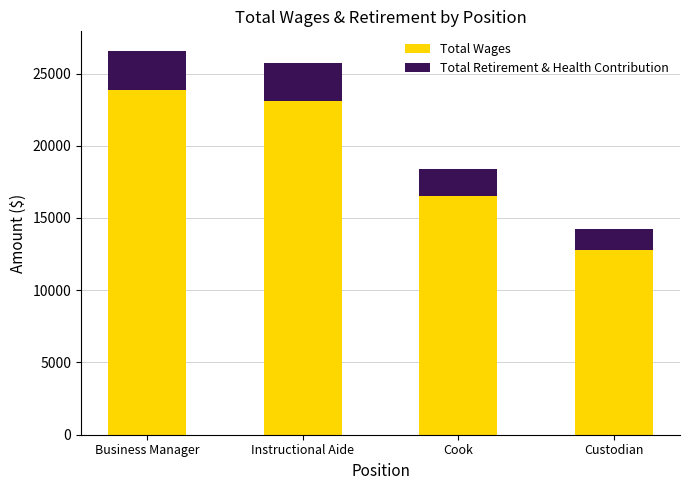

At which label does Total Wages reach its minimum?

Custodian